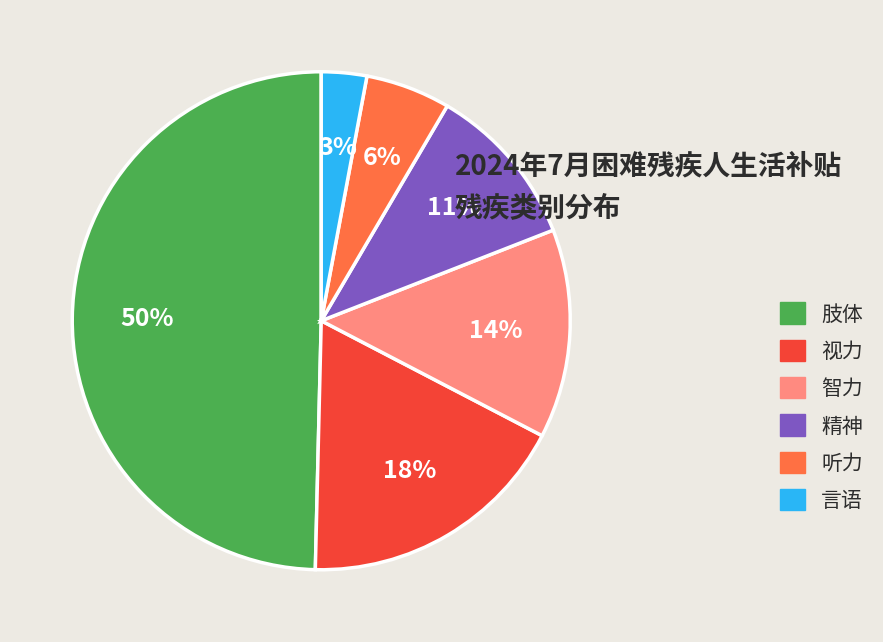

Does 视力 represent more than half of the total?

No